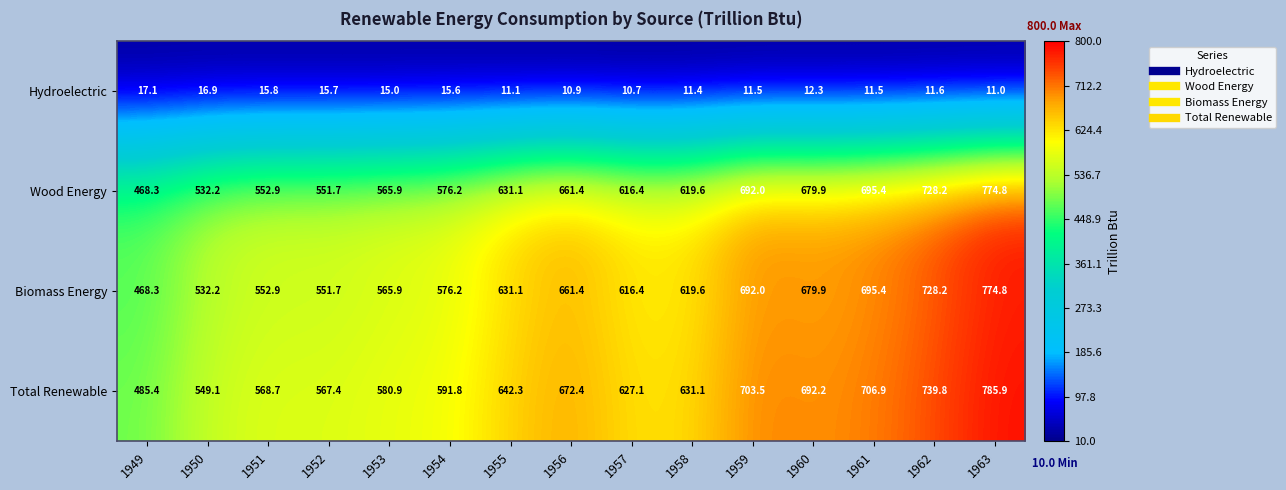

What is the difference between the highest and lowest values at 1950?

532.2